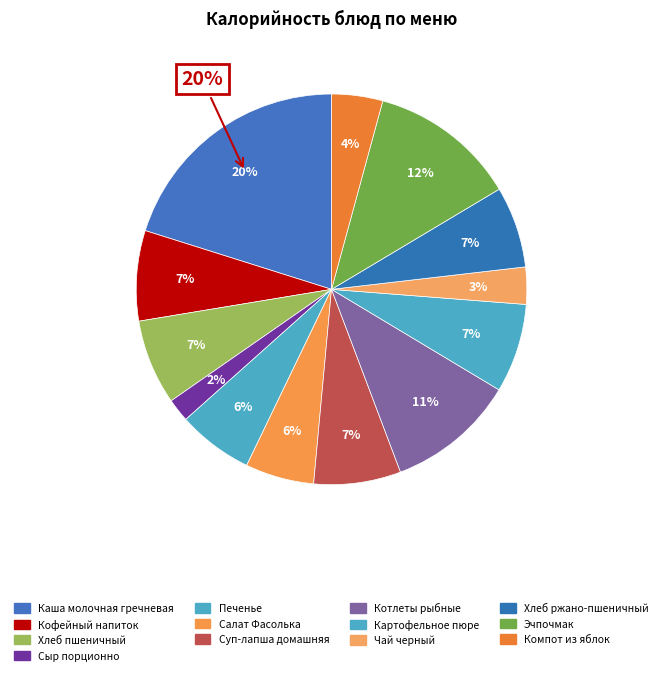

To the nearest percent, what portion does Печенье represent?

6%